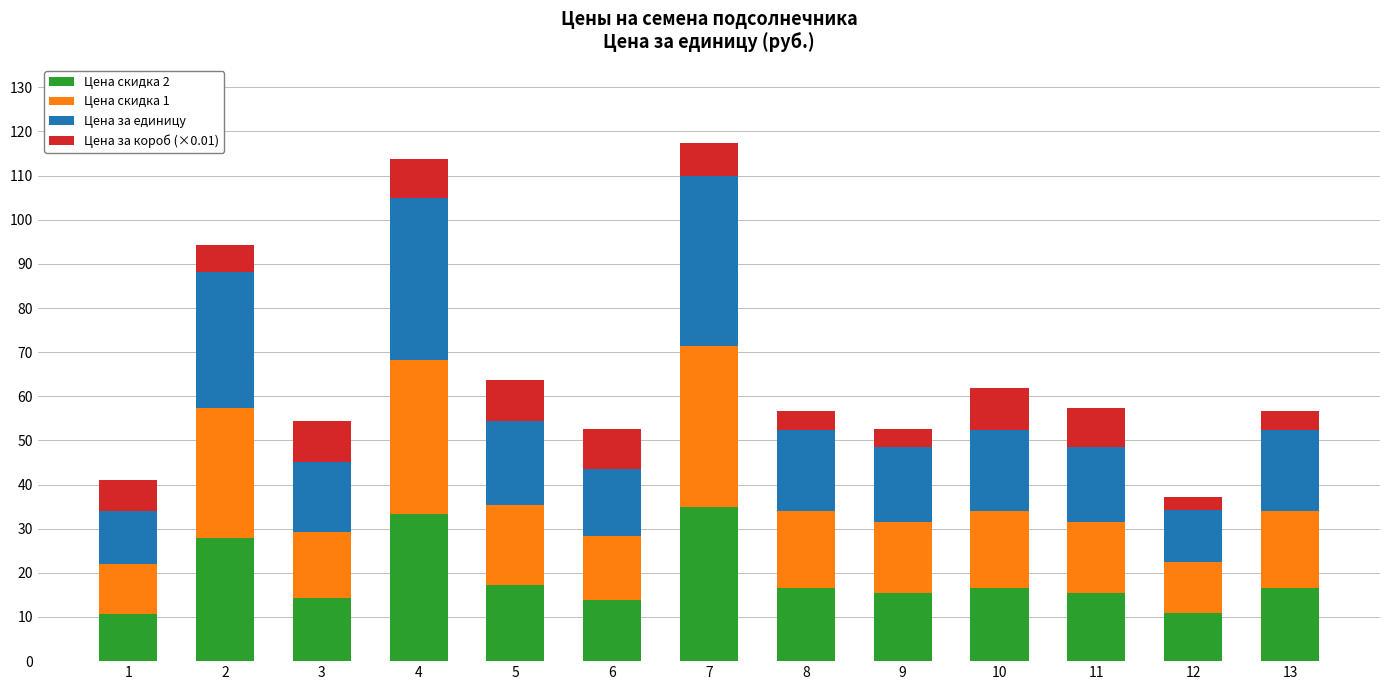

What is the total value across all series at 11?

57.4